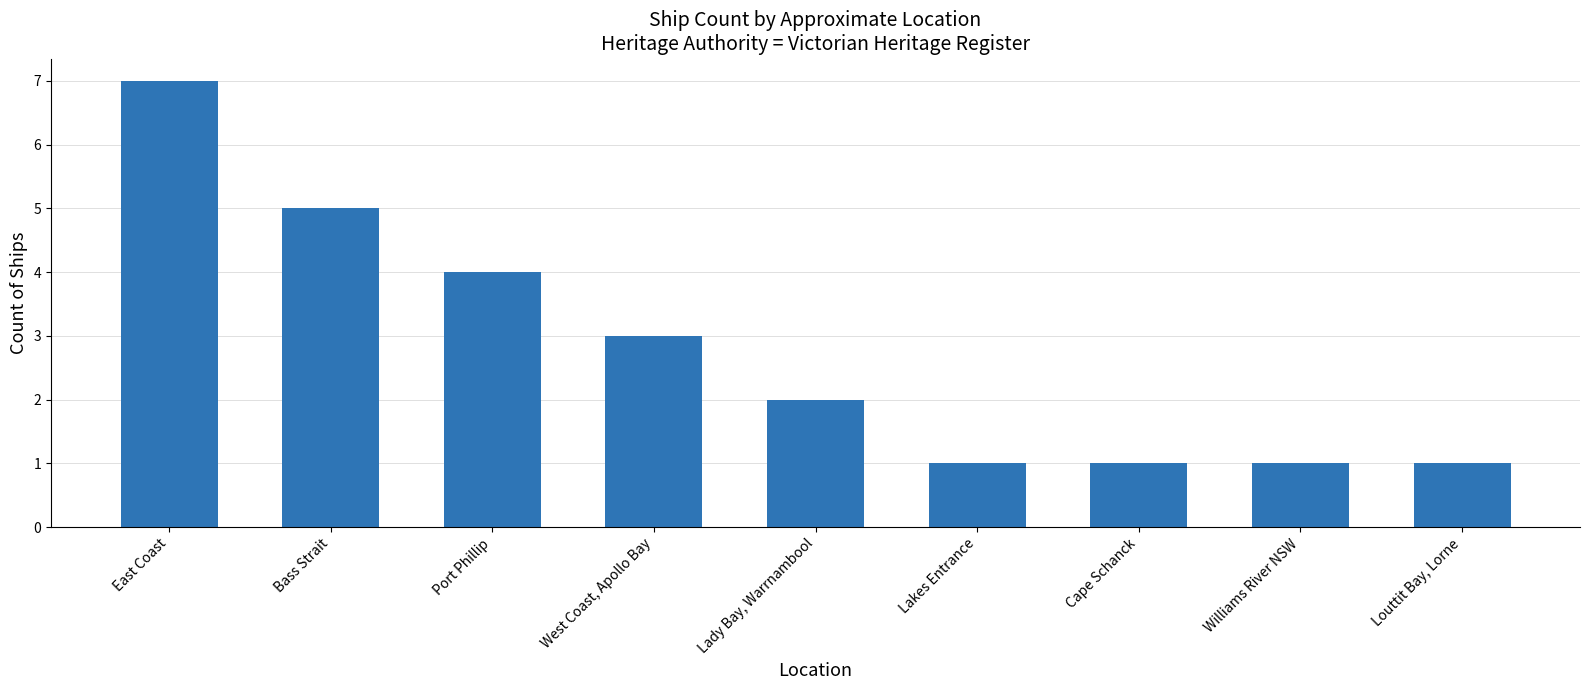

What is the approximate value at Bass Strait?

5